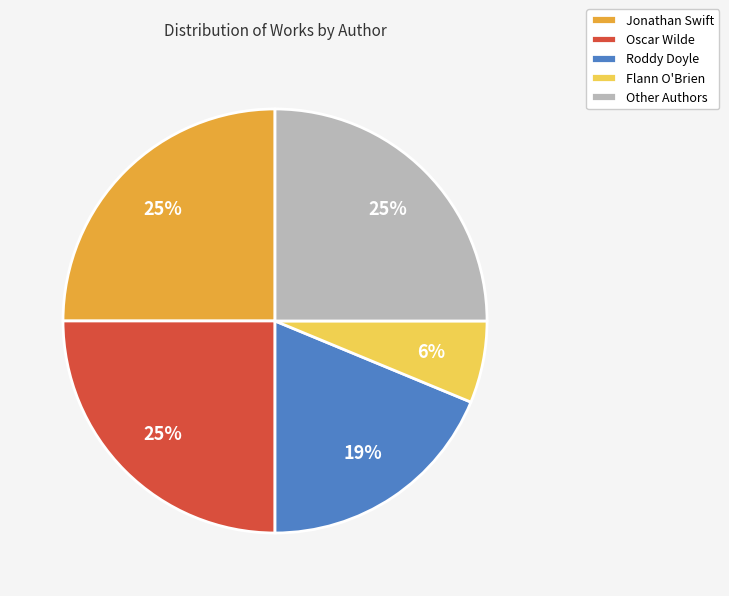

Which category has the smallest portion of the pie?

Flann O'Brien